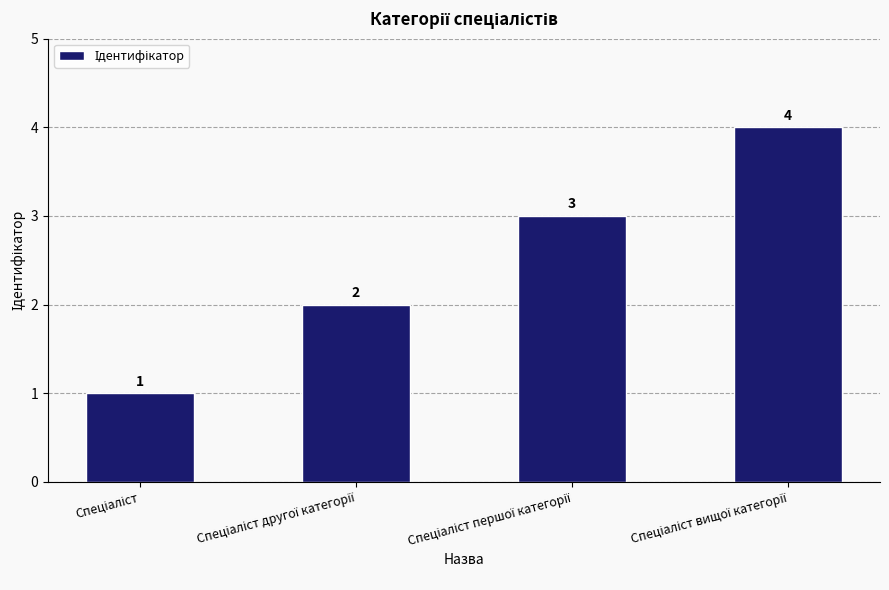

What is the value of the 2nd bar from the left?

2